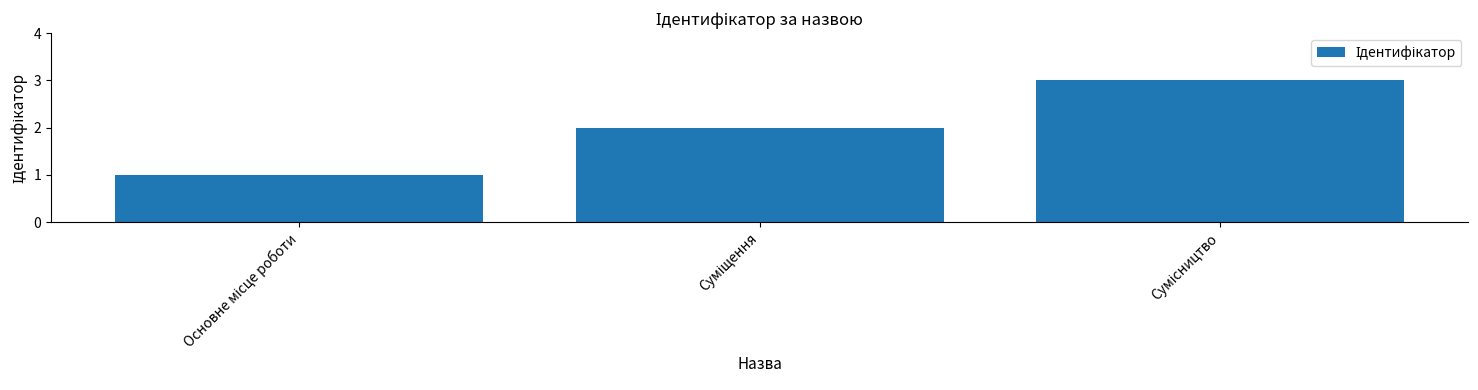

What is the maximum value shown in the chart?

3